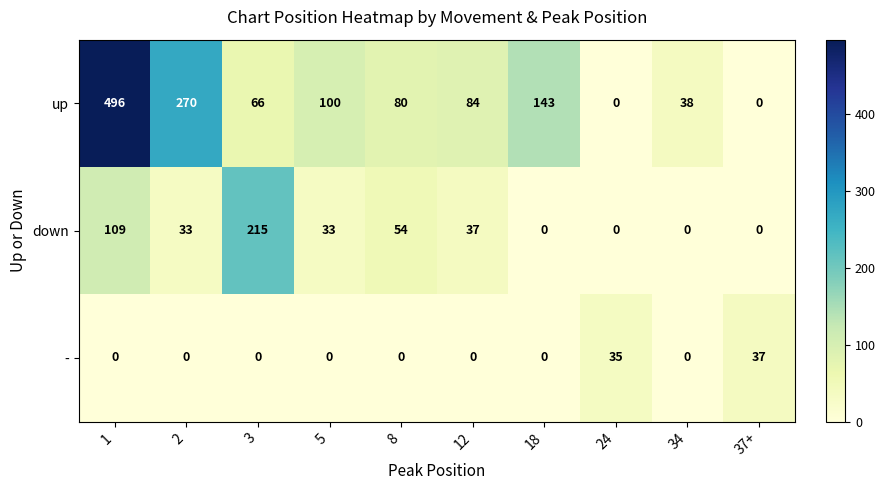

Reading left to right, transcribe all the data shown in this chart.

up: 1=496	2=270	3=66	5=100	8=80	12=84	18=143	24=0	34=38	37+=0
down: 1=109	2=33	3=215	5=33	8=54	12=37	18=0	24=0	34=0	37+=0
-: 1=0	2=0	3=0	5=0	8=0	12=0	18=0	24=35	34=0	37+=37